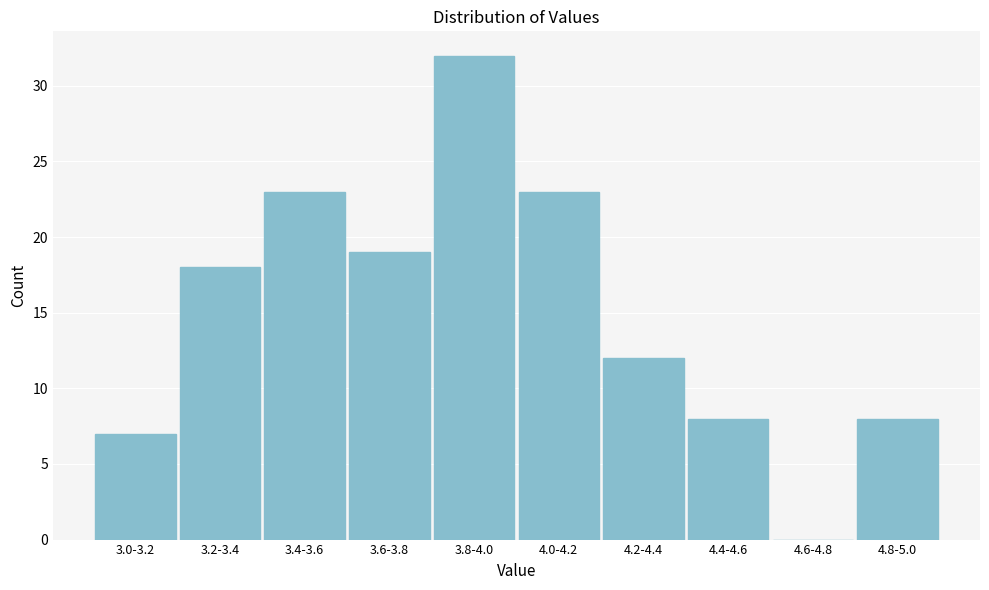

Reading left to right, what are all the values shown in this chart?

3.0-3.2=7	3.2-3.4=18	3.4-3.6=23	3.6-3.8=19	3.8-4.0=32	4.0-4.2=23	4.2-4.4=12	4.4-4.6=8	4.6-4.8=0	4.8-5.0=8